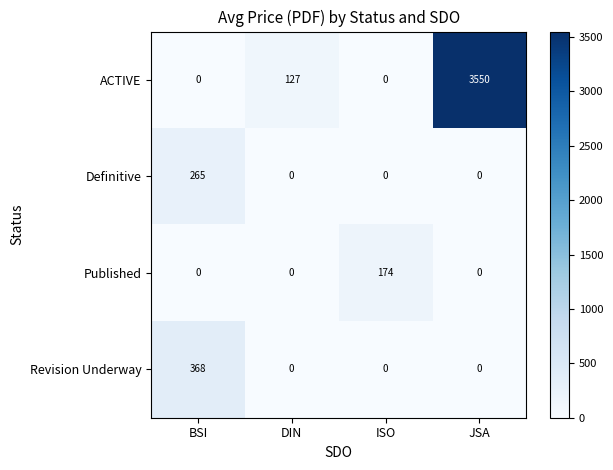

List the series in order of their peak value, lowest first.

Published, Definitive, Revision Underway, ACTIVE